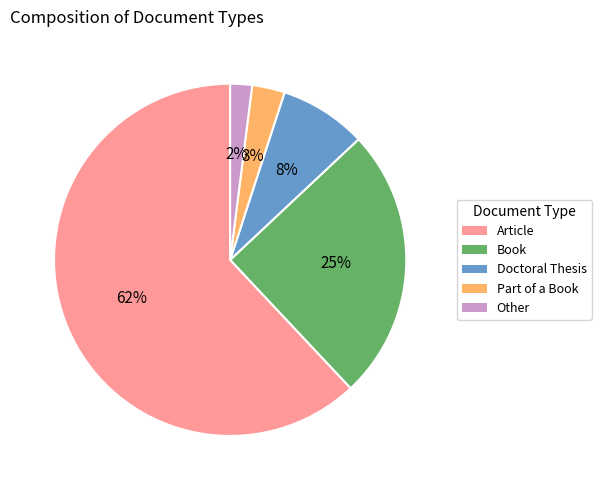

Combined, do Article and Book account for over 50%?

Yes